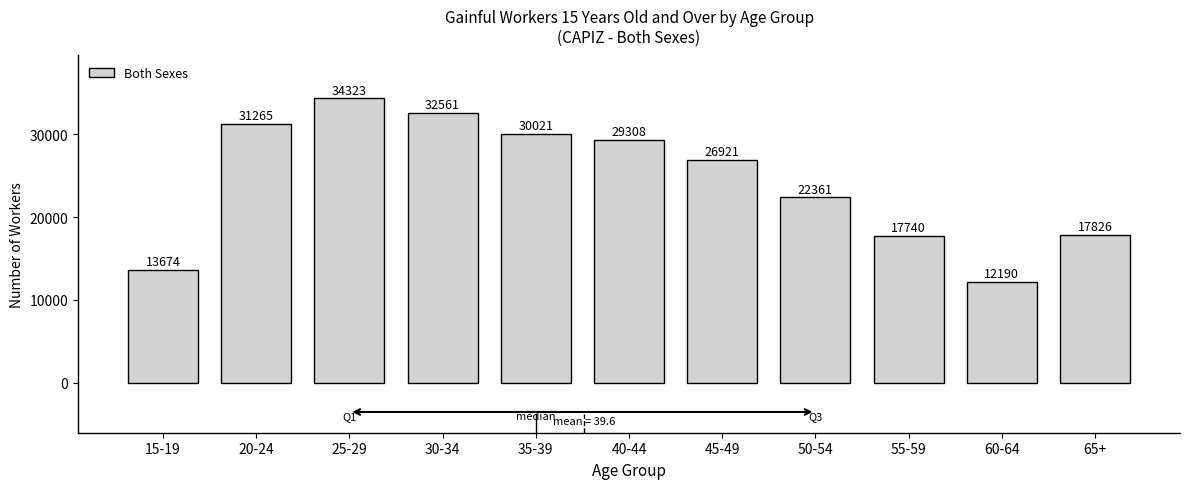

Reading left to right, what are all the values shown in this chart?

15-19=13674	20-24=31265	25-29=34323	30-34=32561	35-39=30021	40-44=29308	45-49=26921	50-54=22361	55-59=17740	60-64=12190	65+=17826